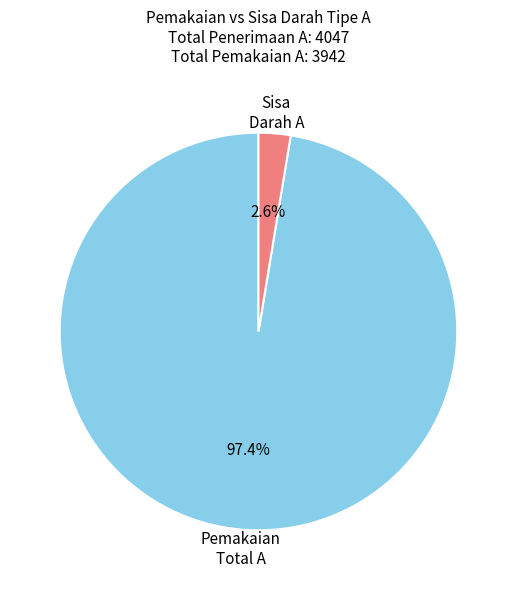

Does any single category account for the majority?

Yes